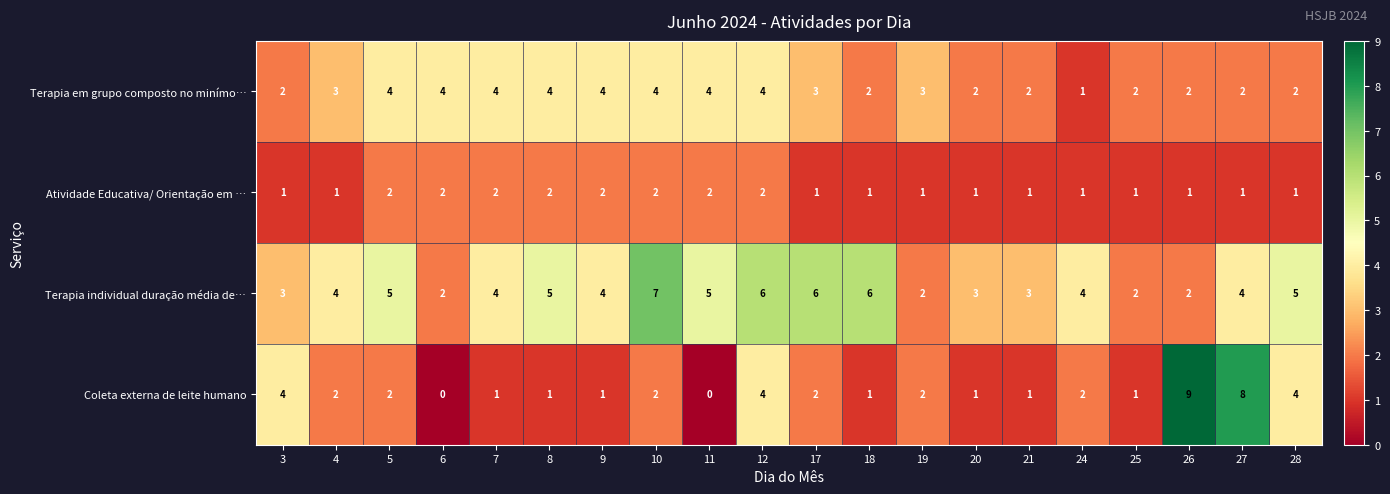

What is the average value of the Terapia individual duração média de… series?

4